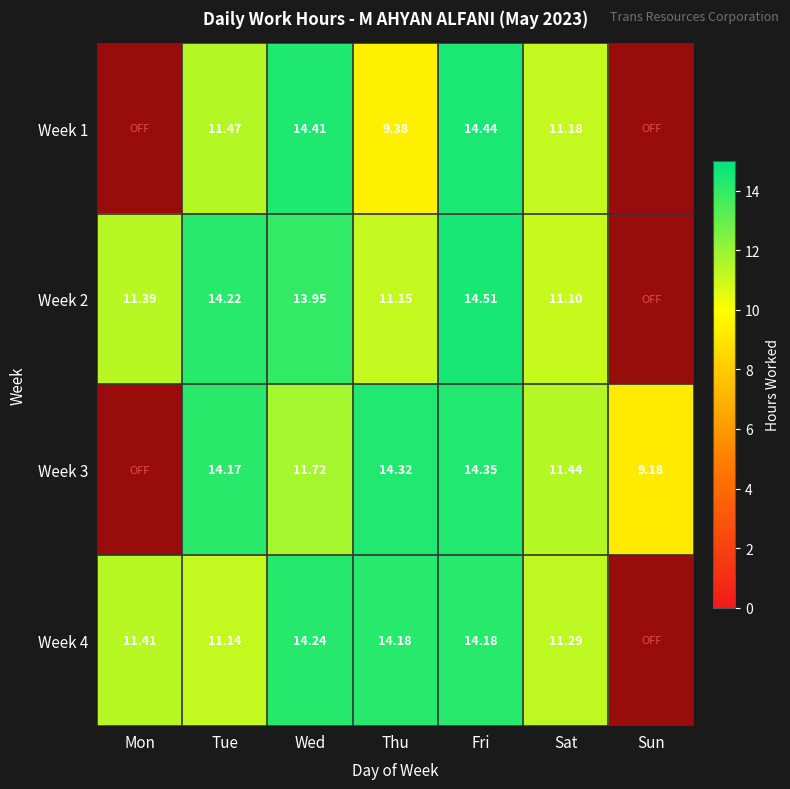

Is the value of Week 2 at Mon greater than the value of Week 4 at Mon?

No